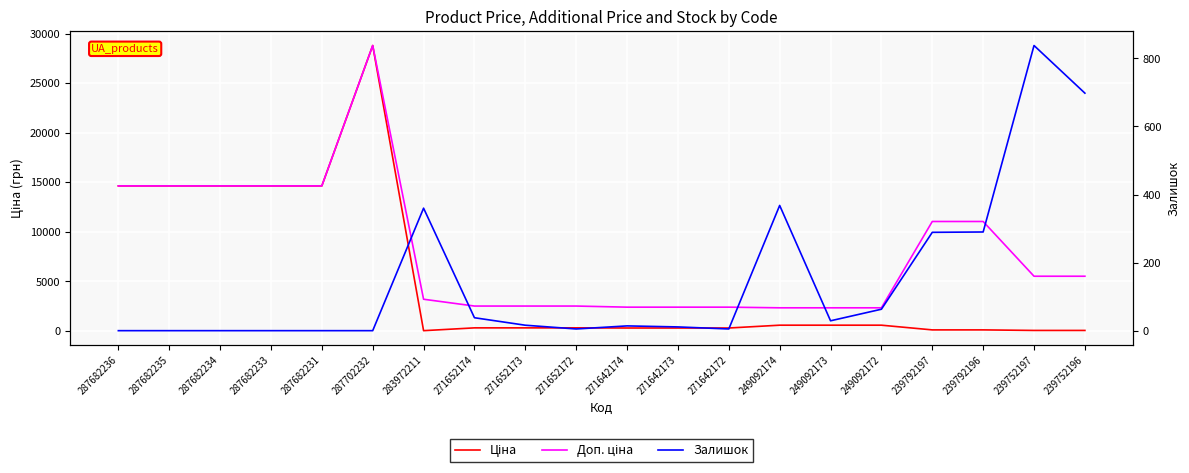

What is the greatest value displayed?

28821.8